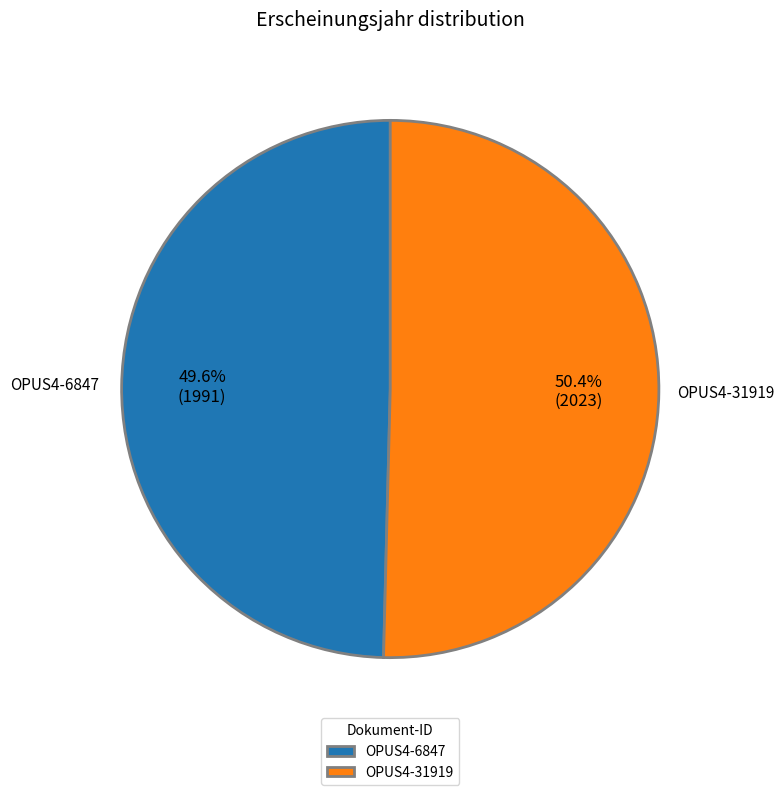

What is the largest slice in the pie chart?

OPUS4-31919